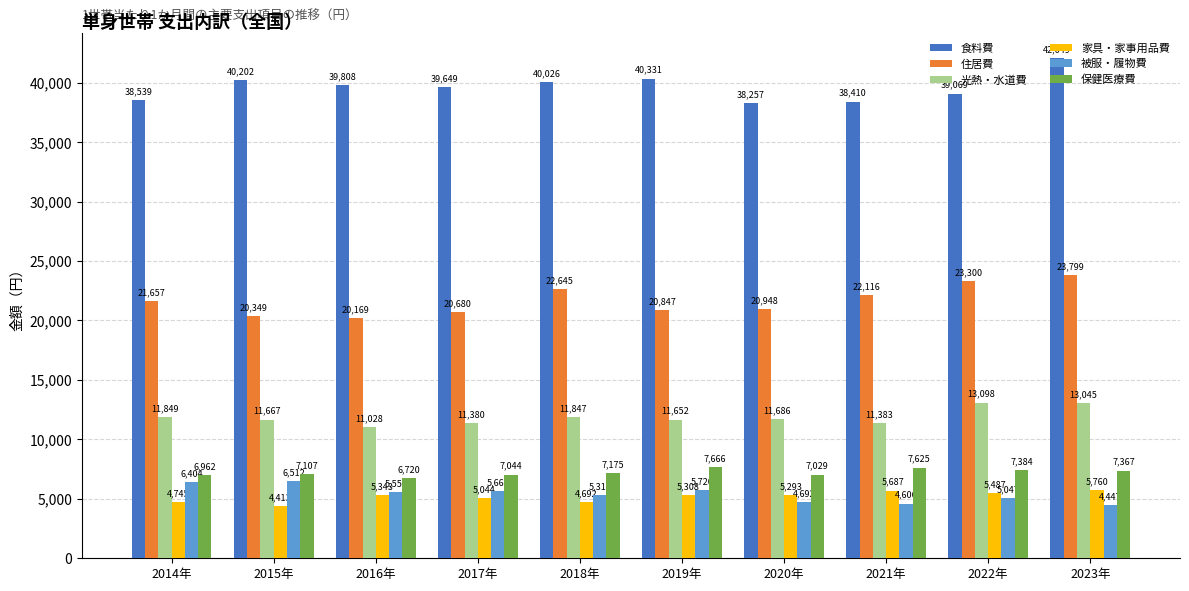

How many values in the 家具・家事用品費 series are below 5308?

5